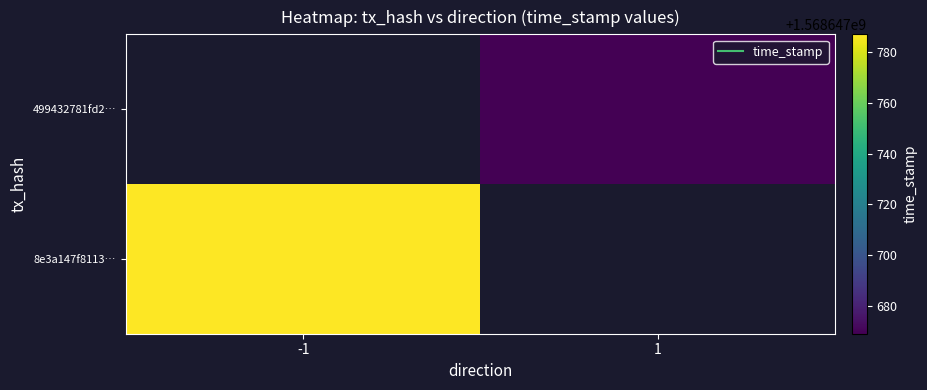

How many values in the 8e3a147f8113b5a771b79095b461974aef0640f series are below 1568647787?

1